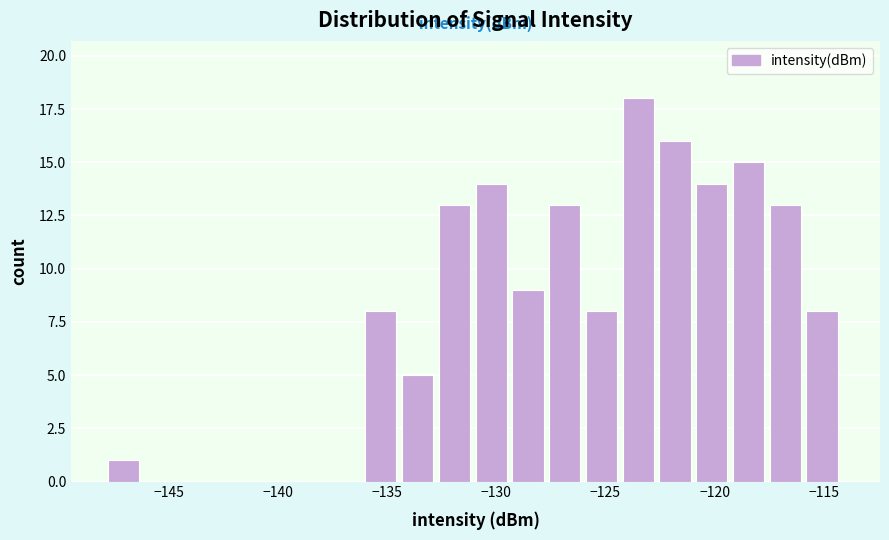

Read against the x-axis, roughly where is the centre of the tallest bar?

-123.5